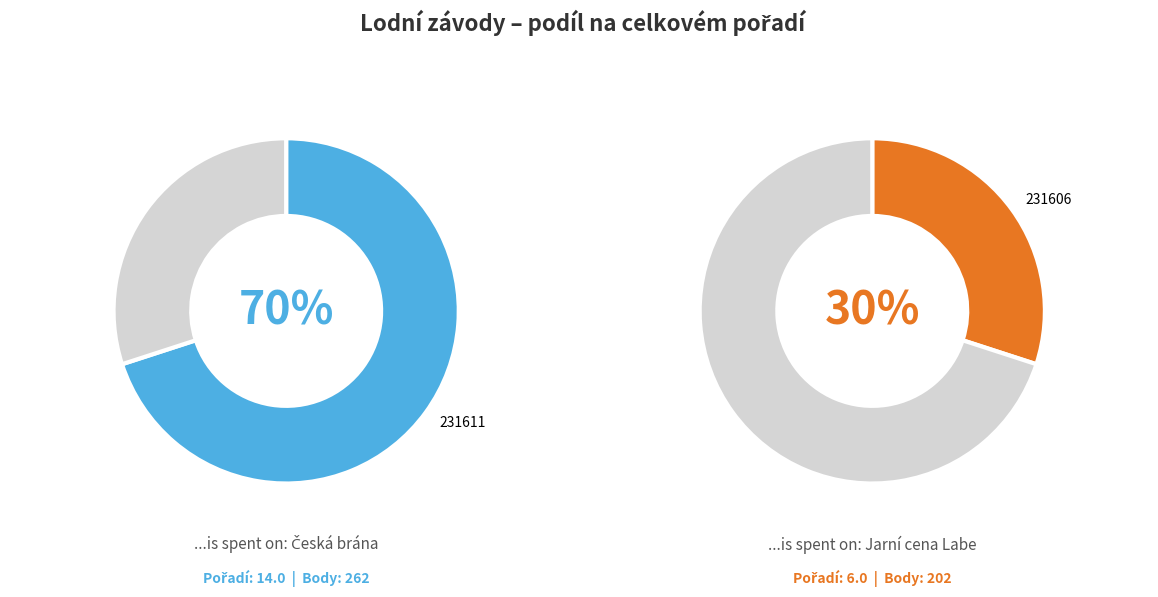

To the nearest percent, what is the average slice percentage?

50%